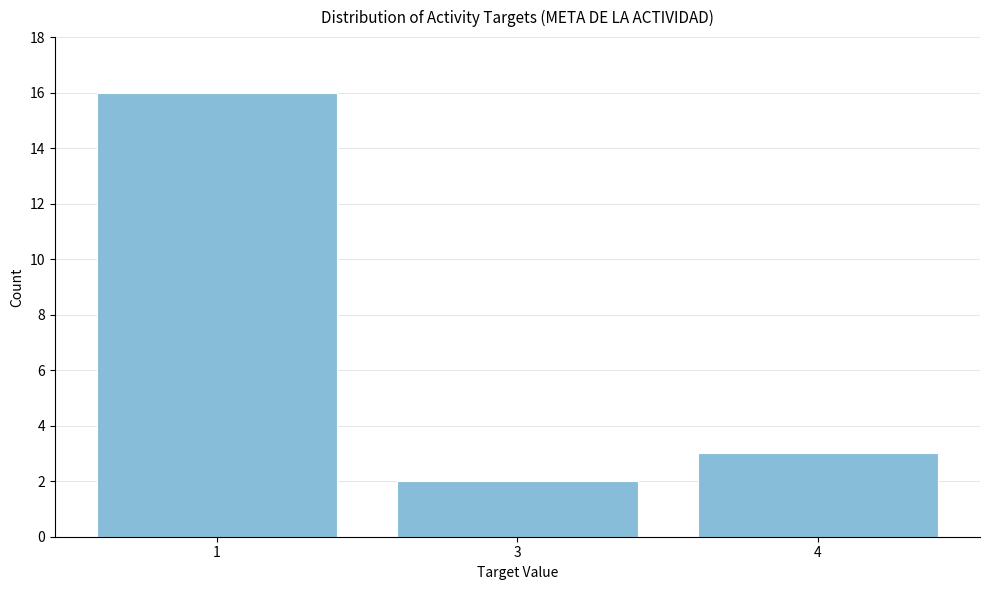

Reading left to right, list all the values displayed in this chart.

1=16	3=2	4=3